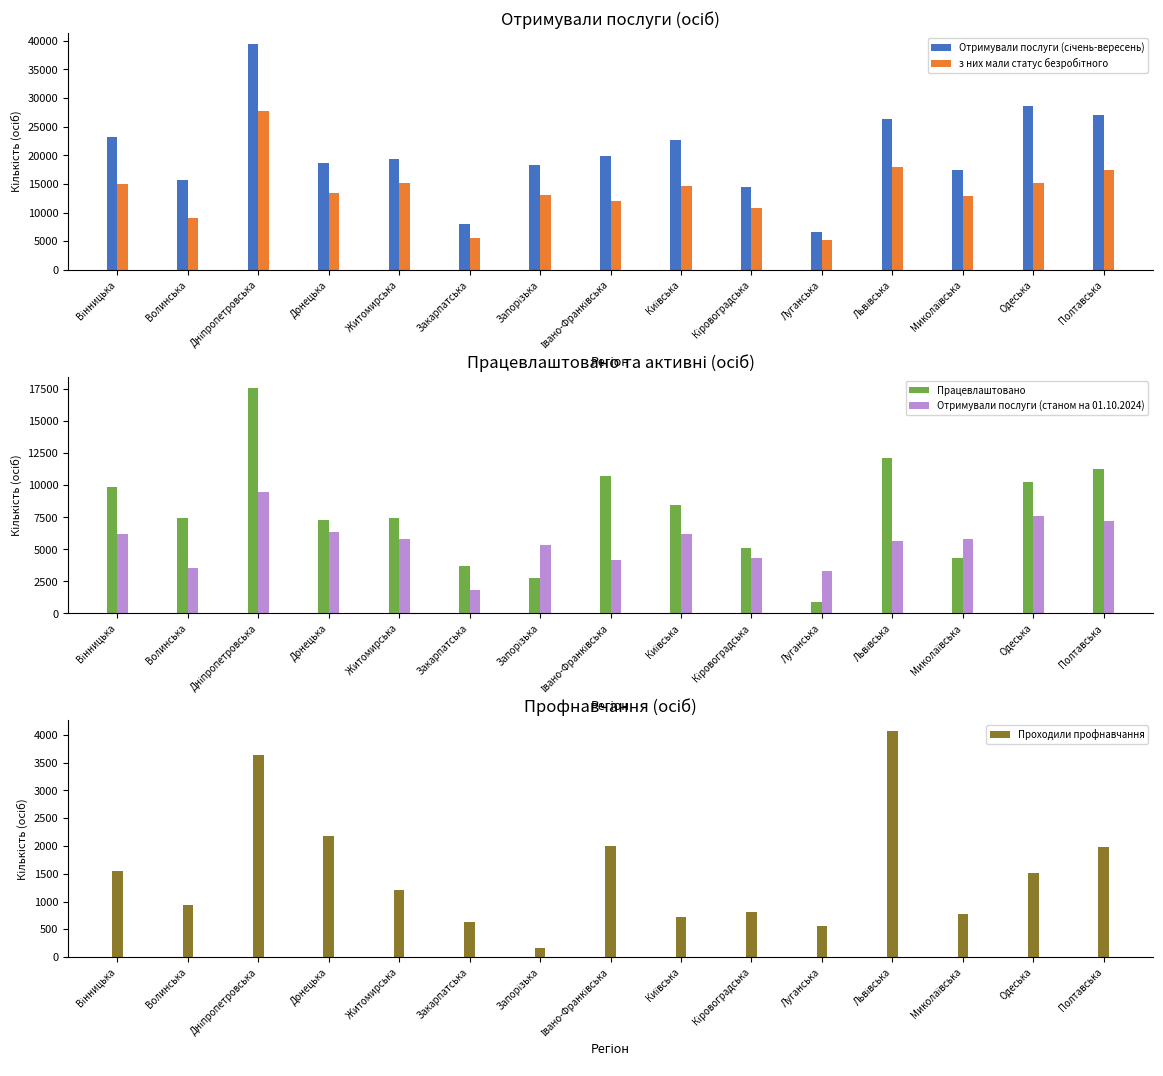

What is the difference between the Проходили профнавчання values at Закарпатська and Кіровоградська?

184